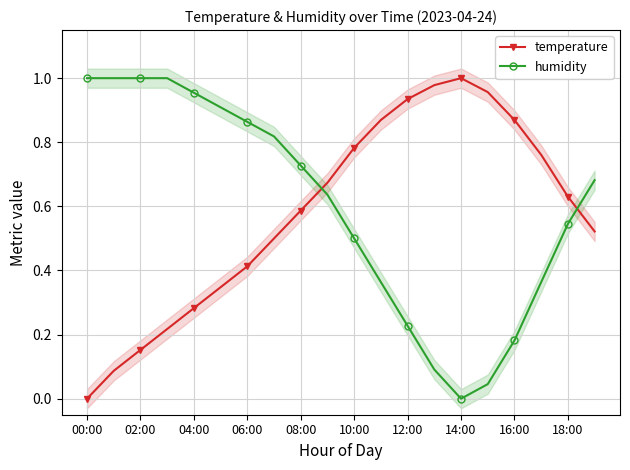

Which series ends up on top after the final intersection of temperature and humidity?

humidity